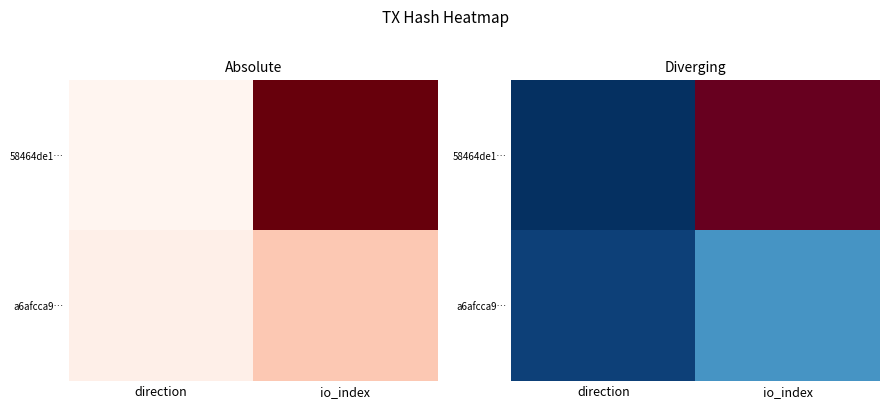

How many series are shown in this chart?

2